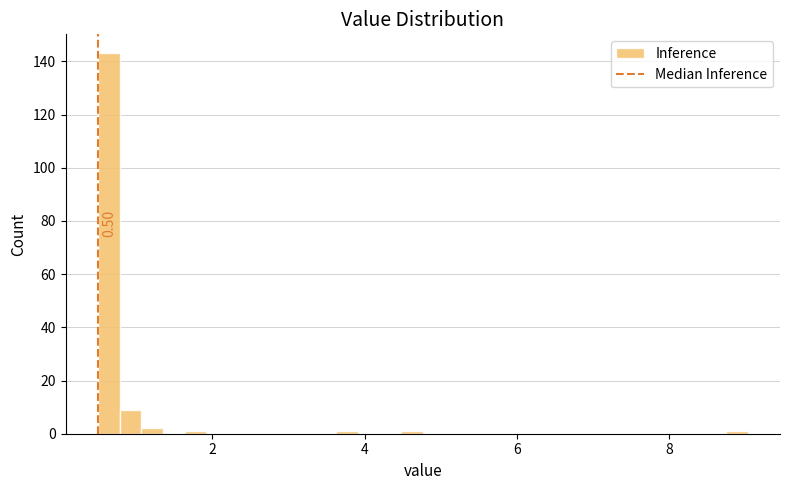

Read against the x-axis, roughly where is the centre of the tallest bar?

0.6